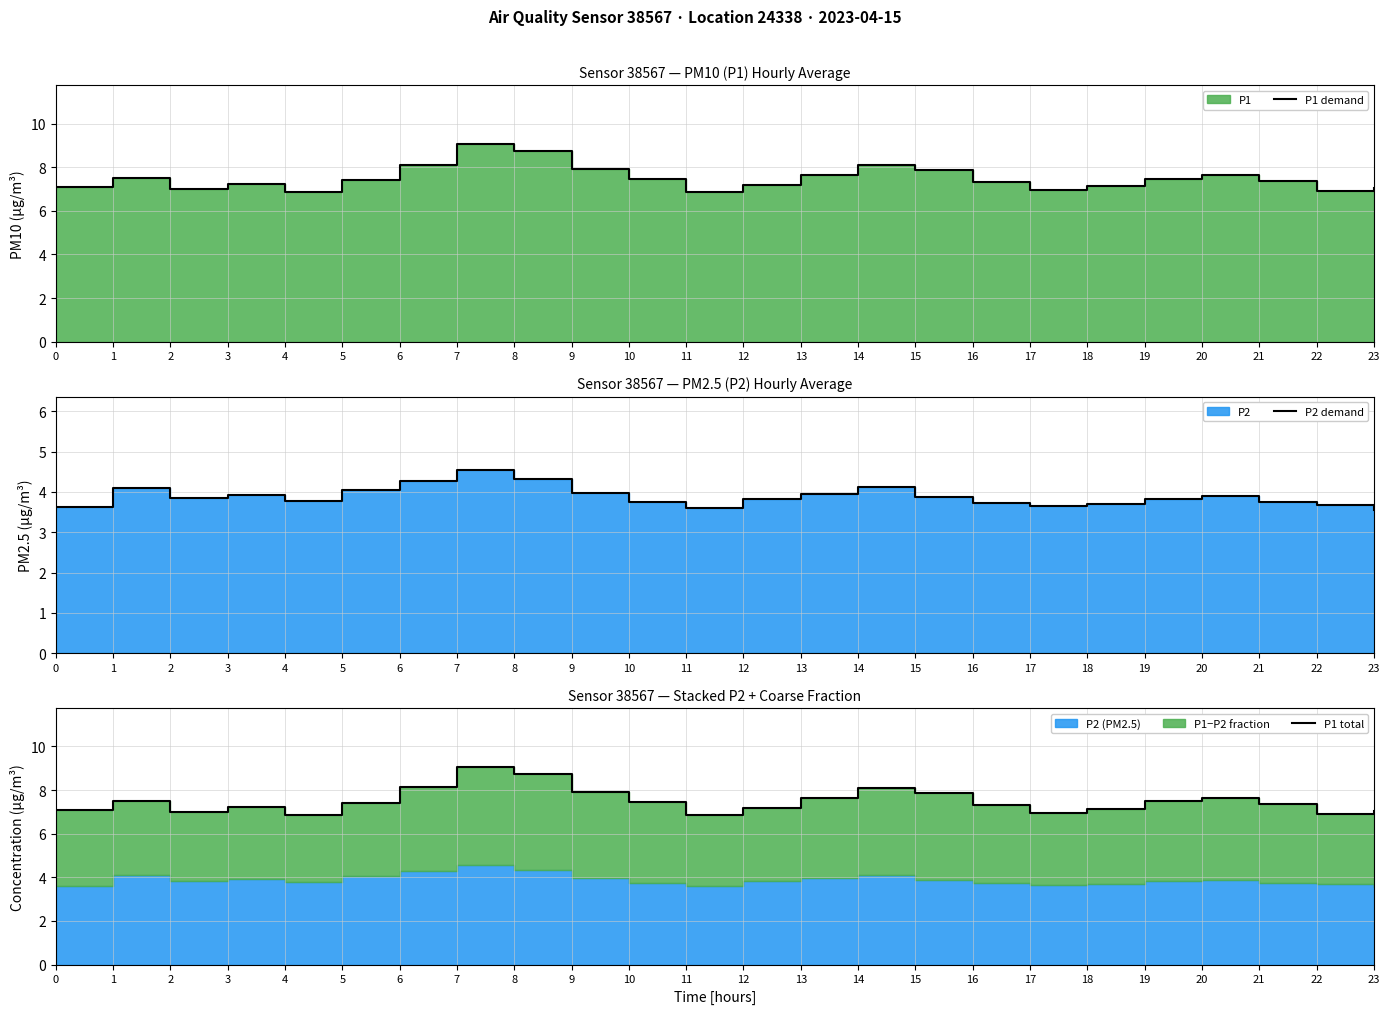

What is the difference between the P1 total values at 17 and 7?

2.1